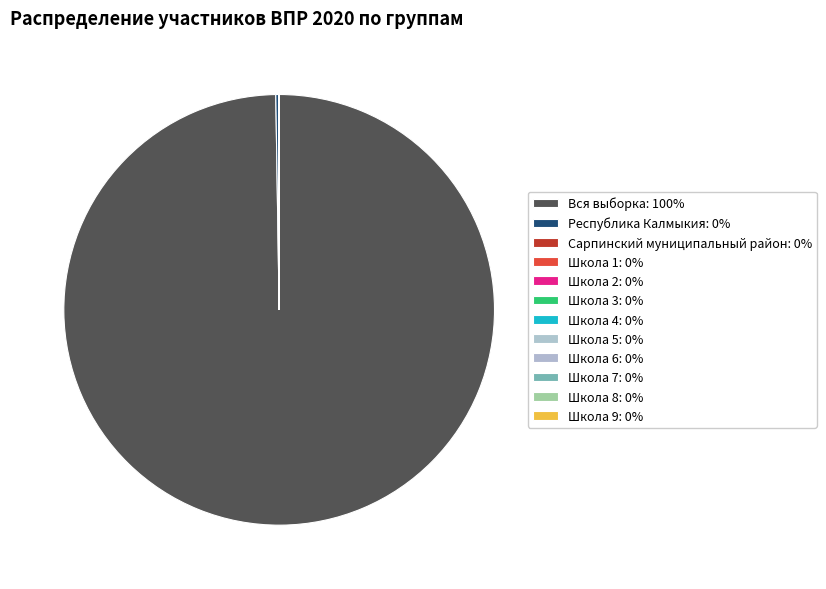

Do Сарпинский муниципальный район and Школа 1 together represent more than half of the pie?

No